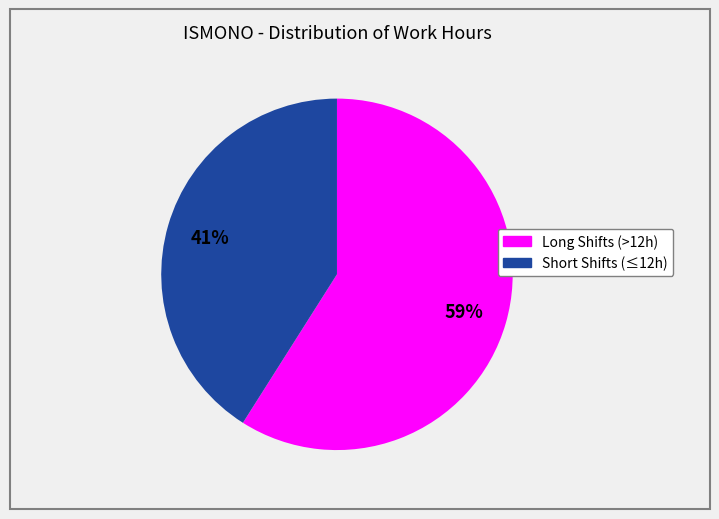

Does any single category account for the majority?

Yes